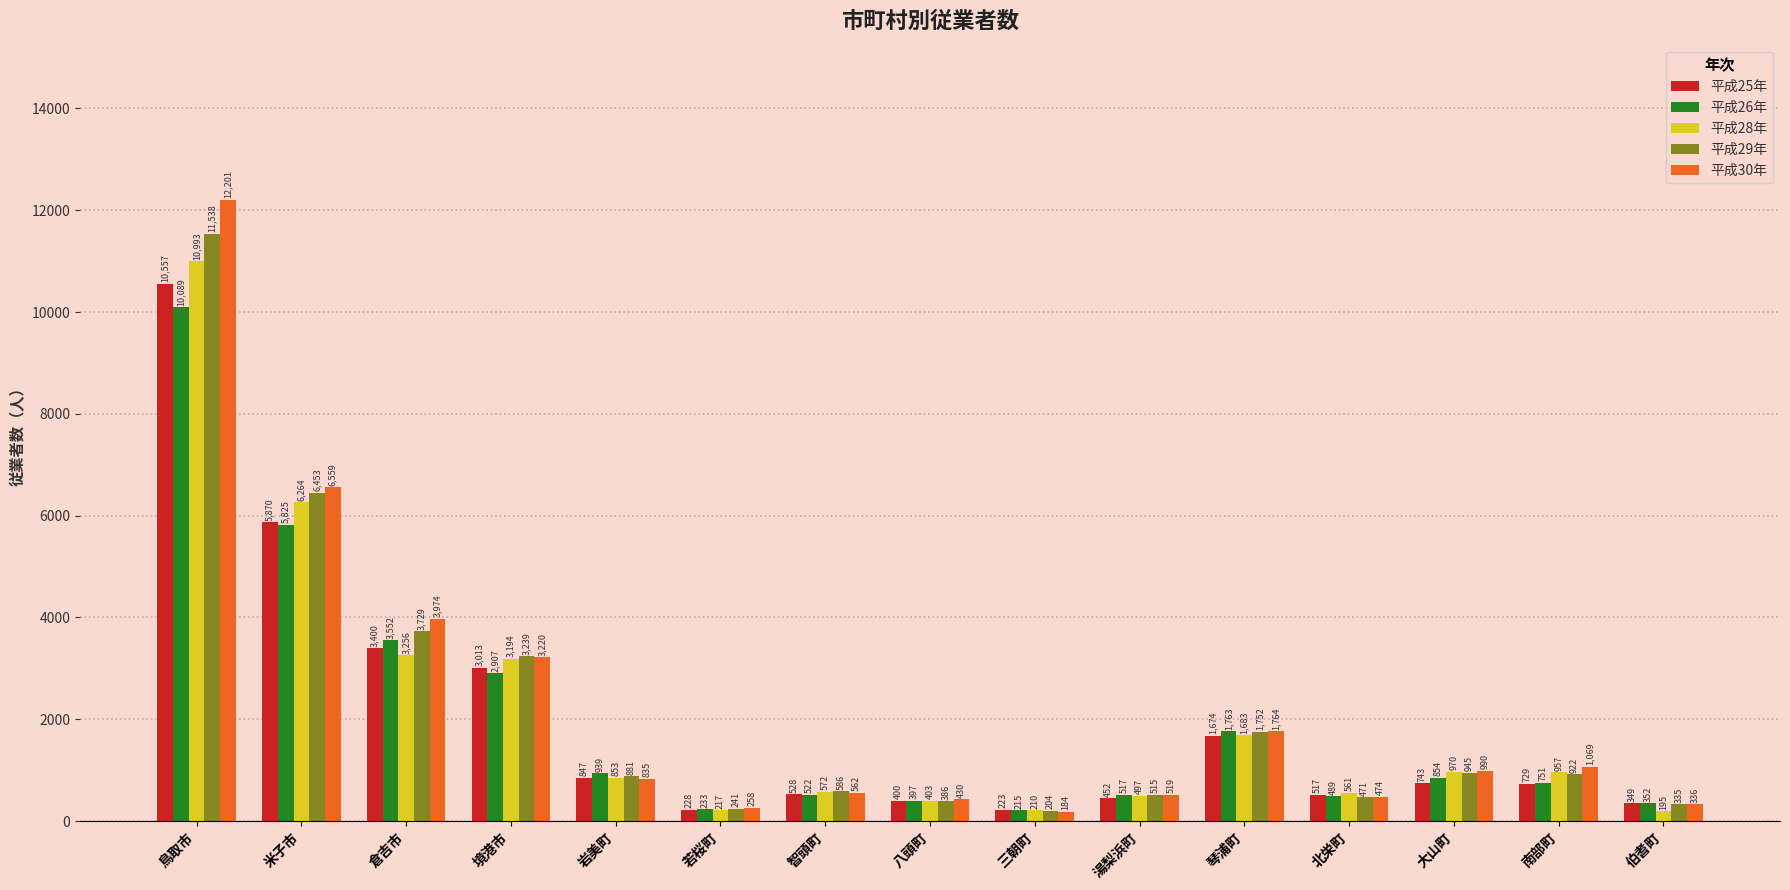

What is the maximum value shown in the chart?

12201